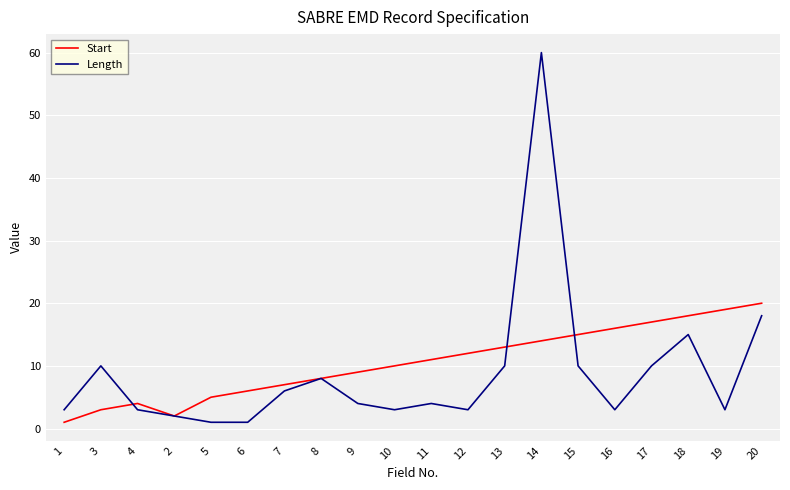

Which series has the widest spread of values?

Length